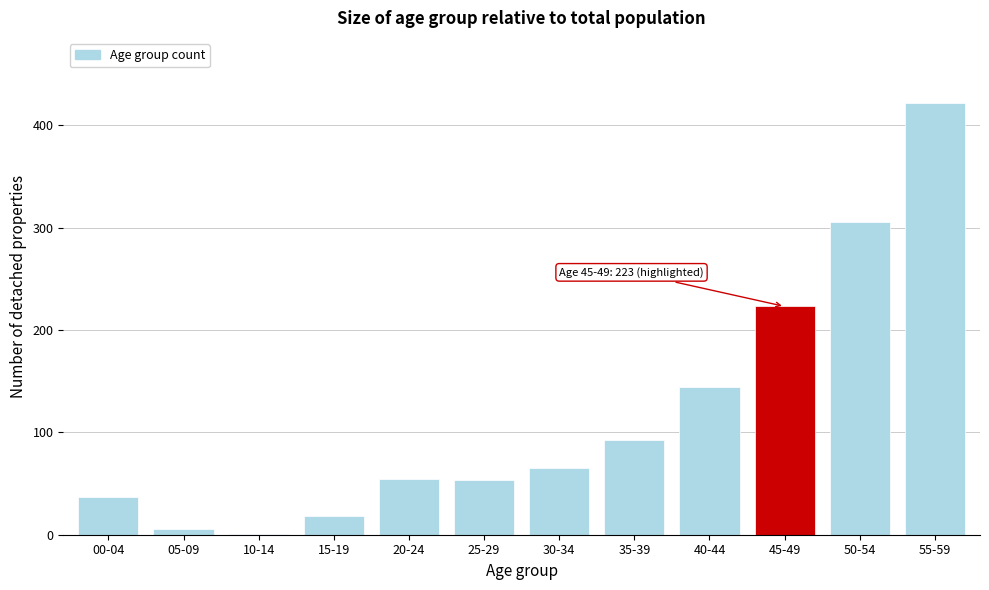

Is it true that the value at 55-59 is 561?

False